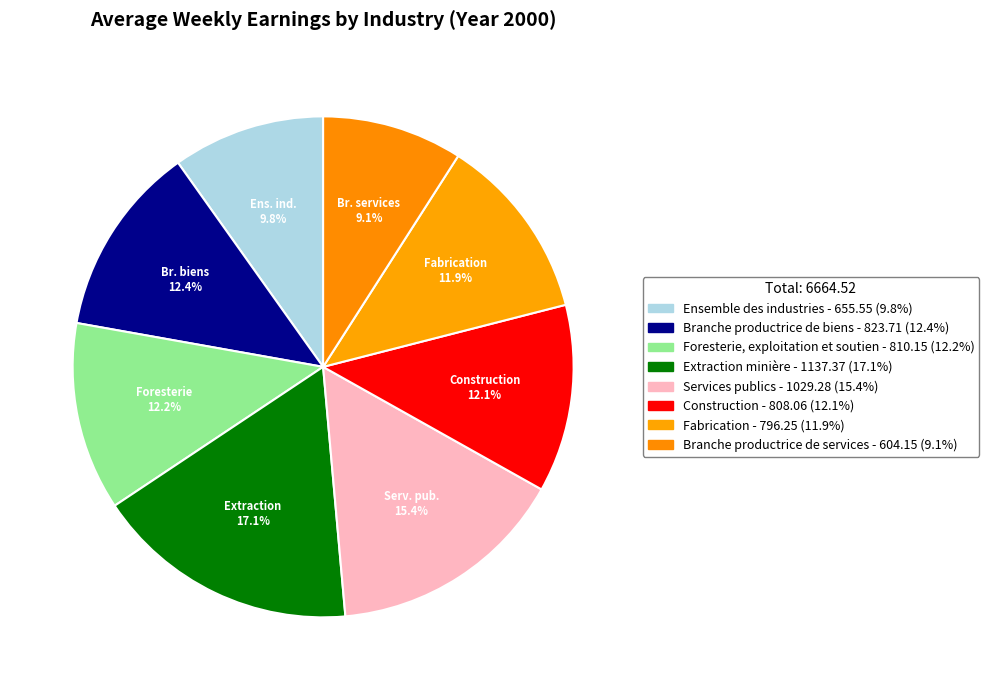

Which category has the biggest portion of the pie?

Extraction minière